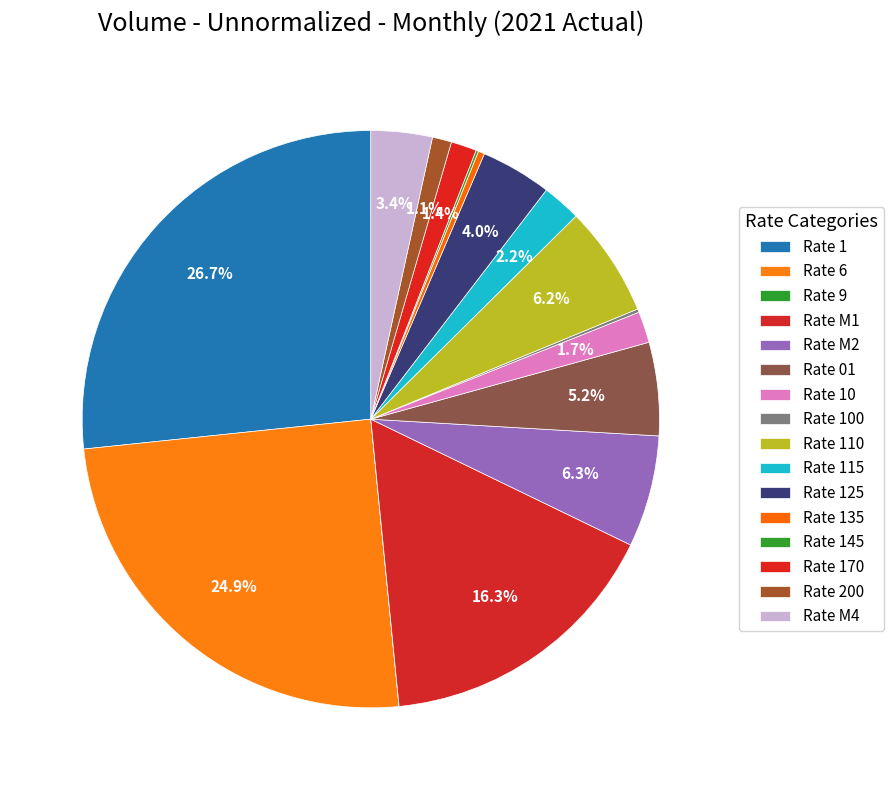

Is there a majority slice in this chart?

No